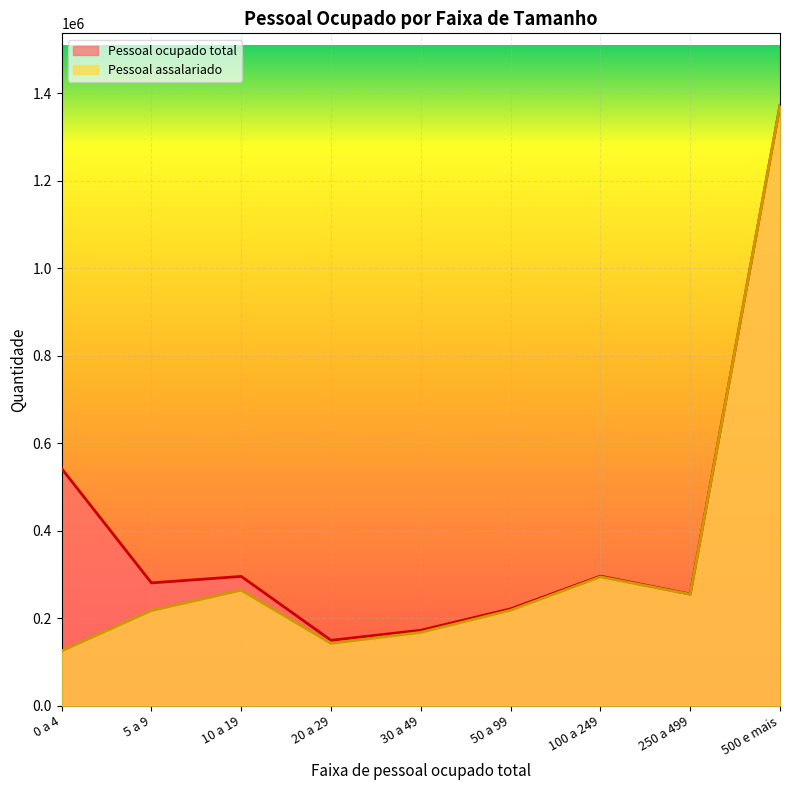

Count the number of categories in the chart.

9